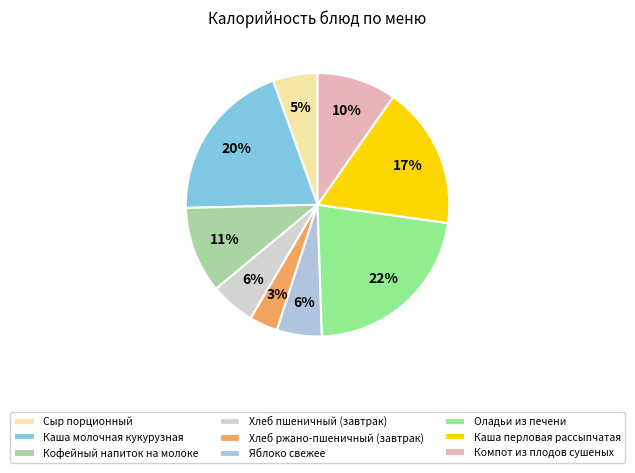

To the nearest percent, what portion does Сыр порционный represent?

5%